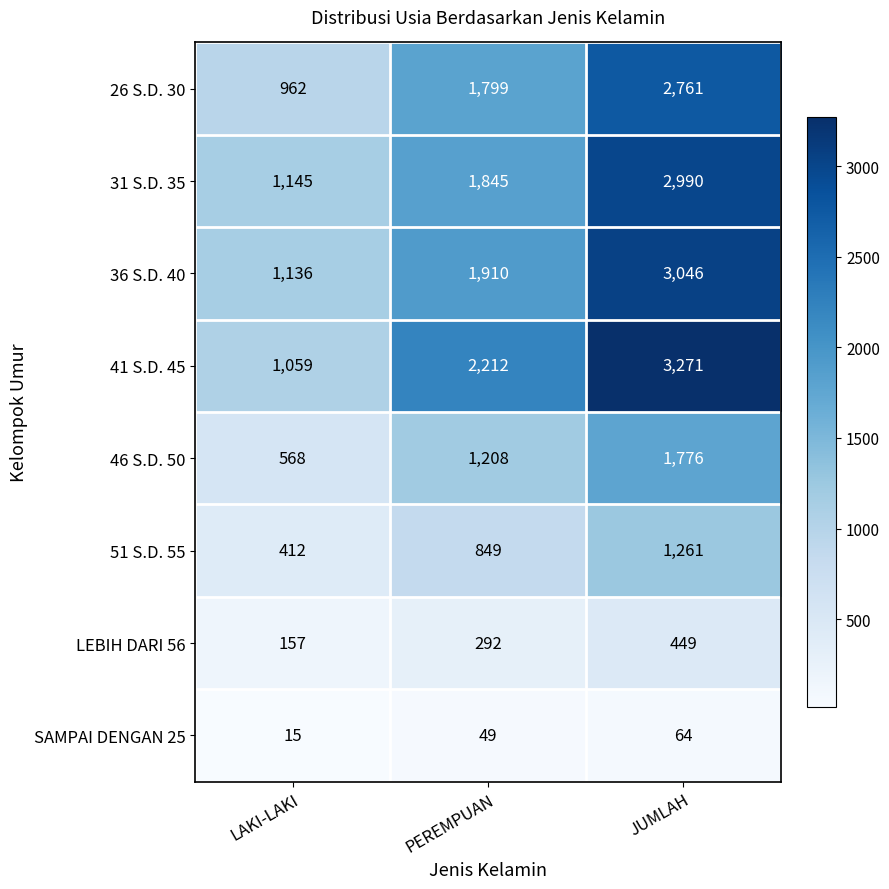

Where is SAMPAI DENGAN 25 nearest to the value 39?

PEREMPUAN